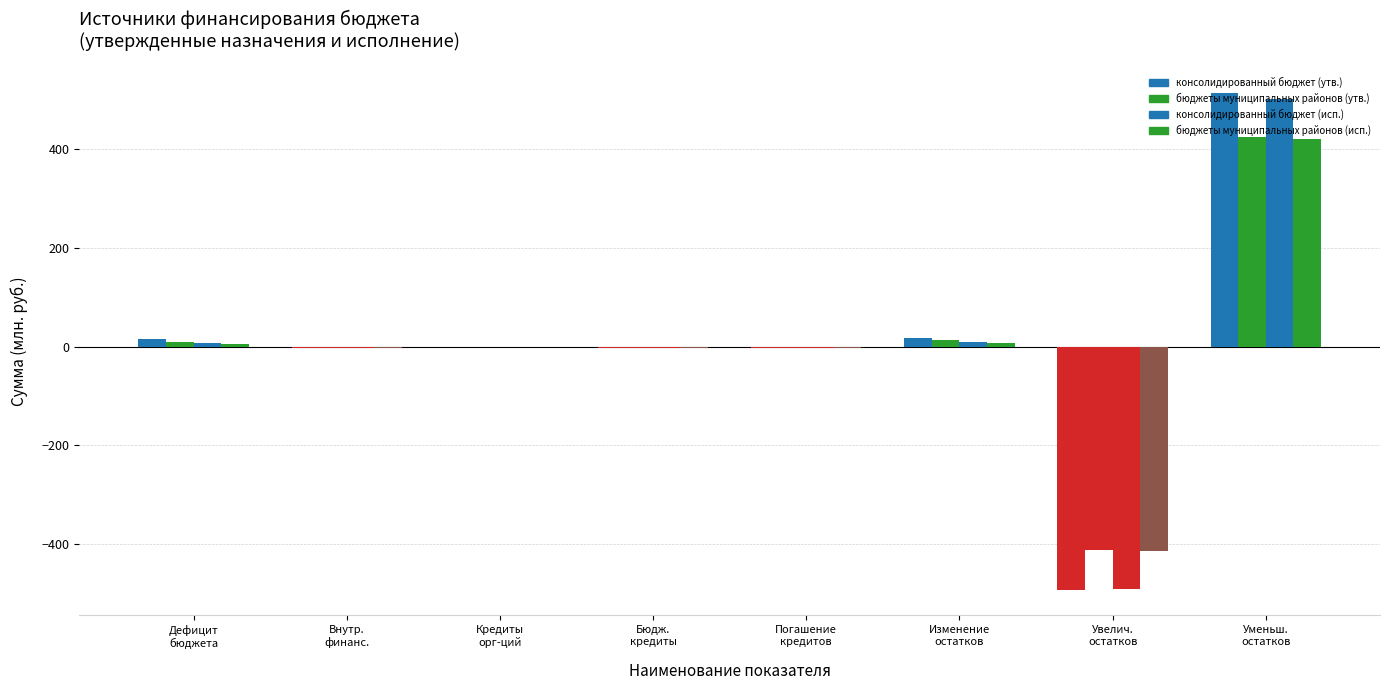

What is the label of the 1st bar from the right?

Уменьш.
остатков